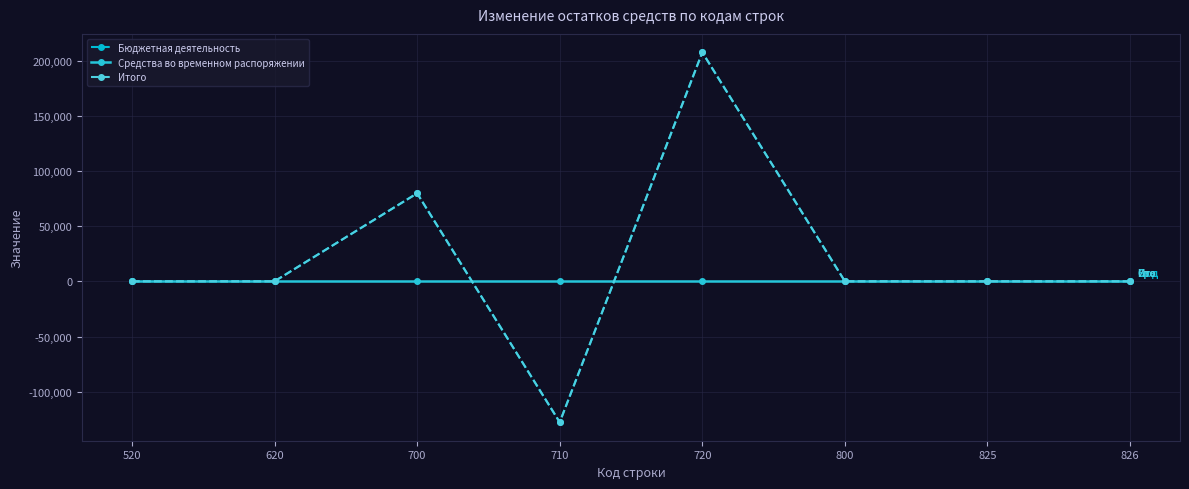

Is this an area chart (filled region under the line)?

No